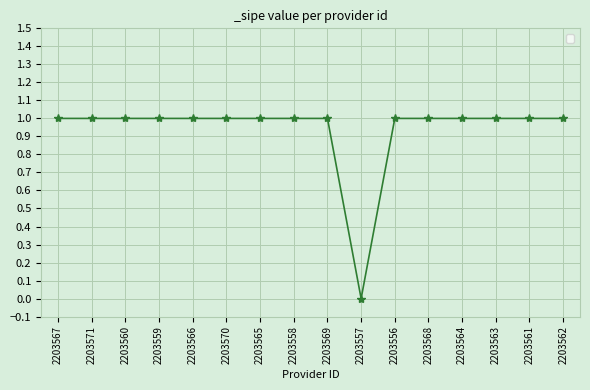

The value at 2203569 is 1. True or false?

True